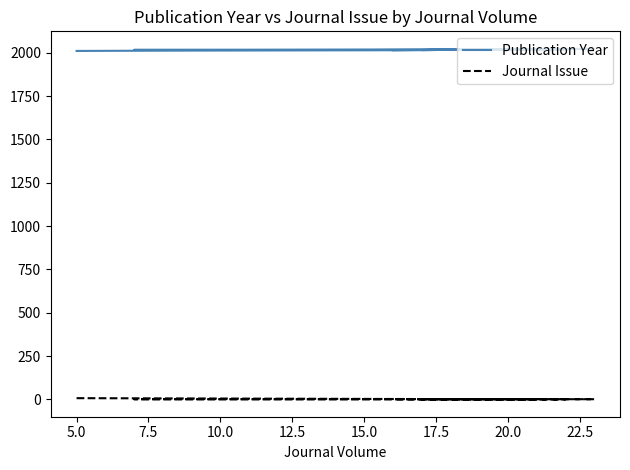

True or false: Publication Year and Journal Issue cross at least once.

False